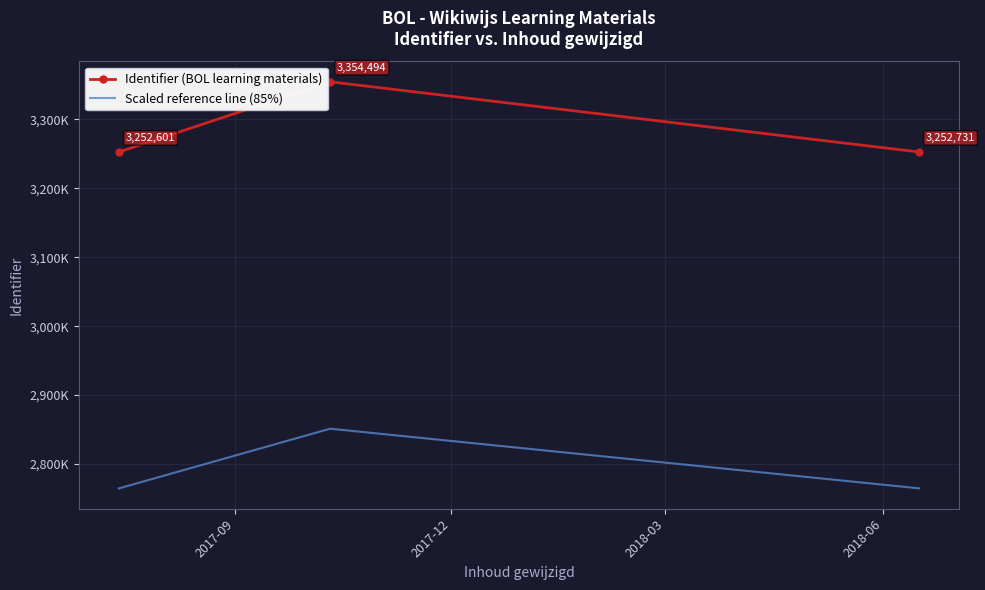

List the series in order of their peak value, highest first.

Identifier (BOL learning materials), Scaled reference line (85%)